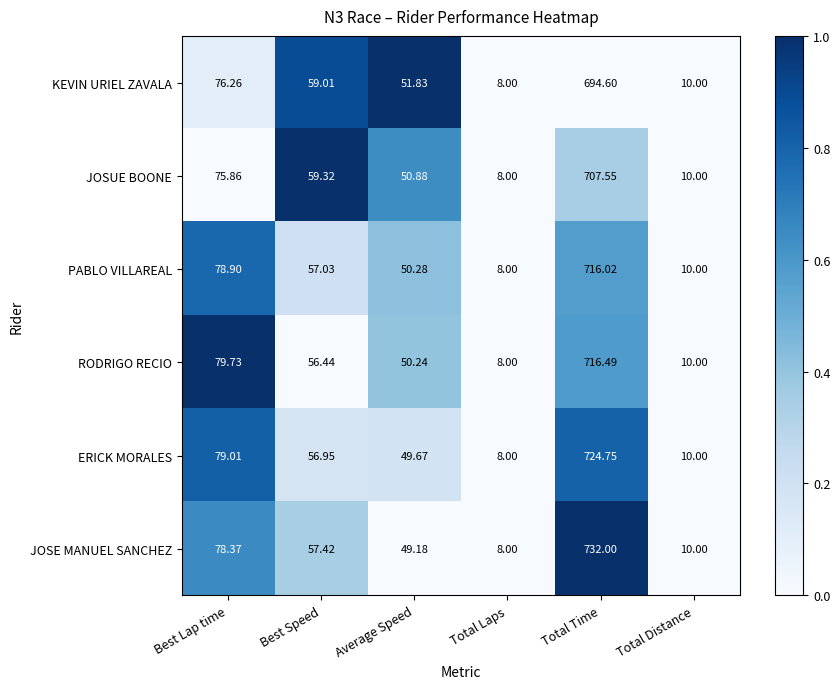

Which series has the largest total across all categories?

JOSE MANUEL SANCHEZ